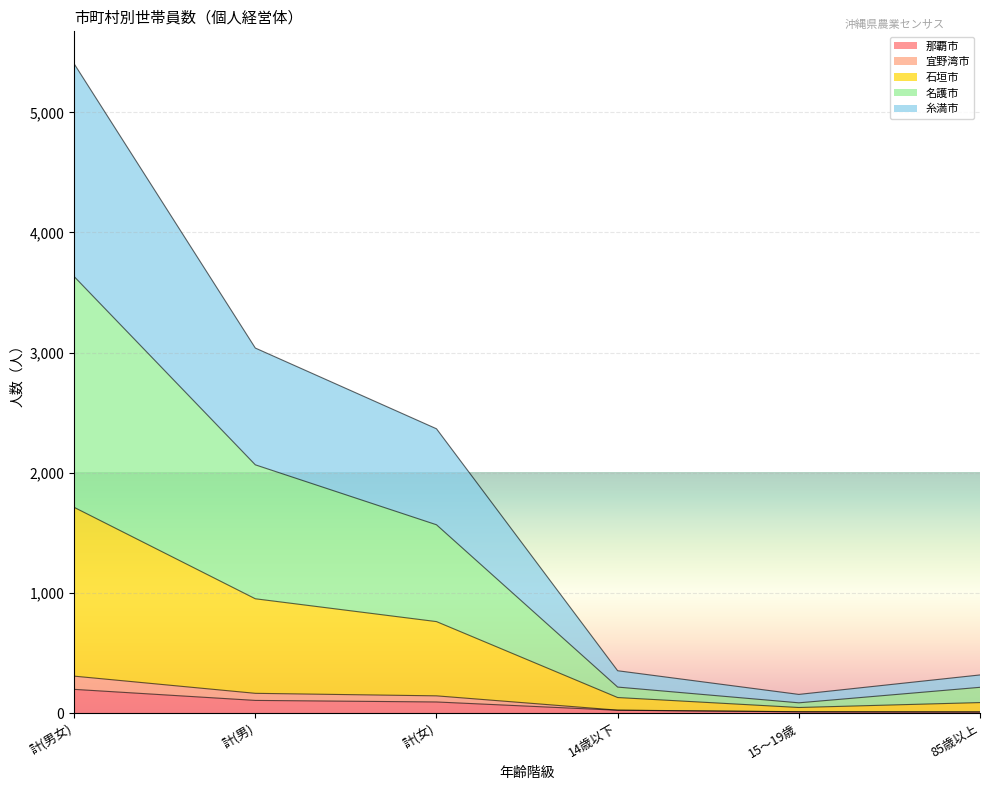

True or false: 那覇市 has a value of 7 at 85歳以上.

True